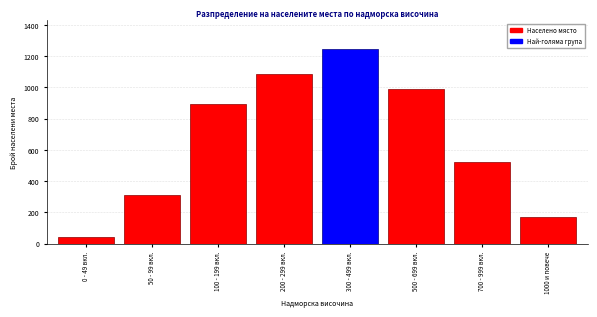

Reading right to left, list all the values displayed in this chart.

170	523	987	1243	1087	892	312	45